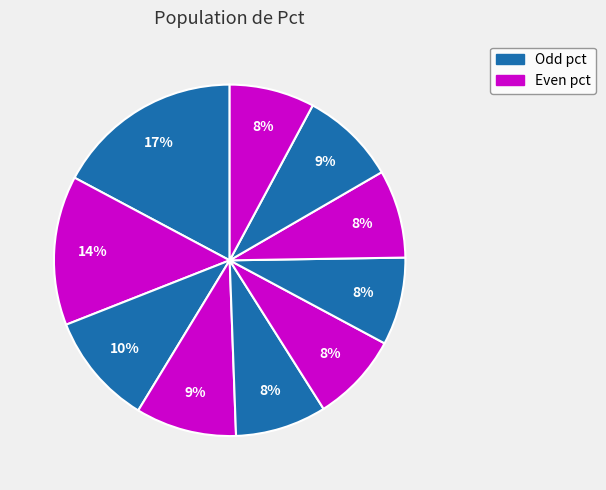

How many slices are in this pie chart?

10